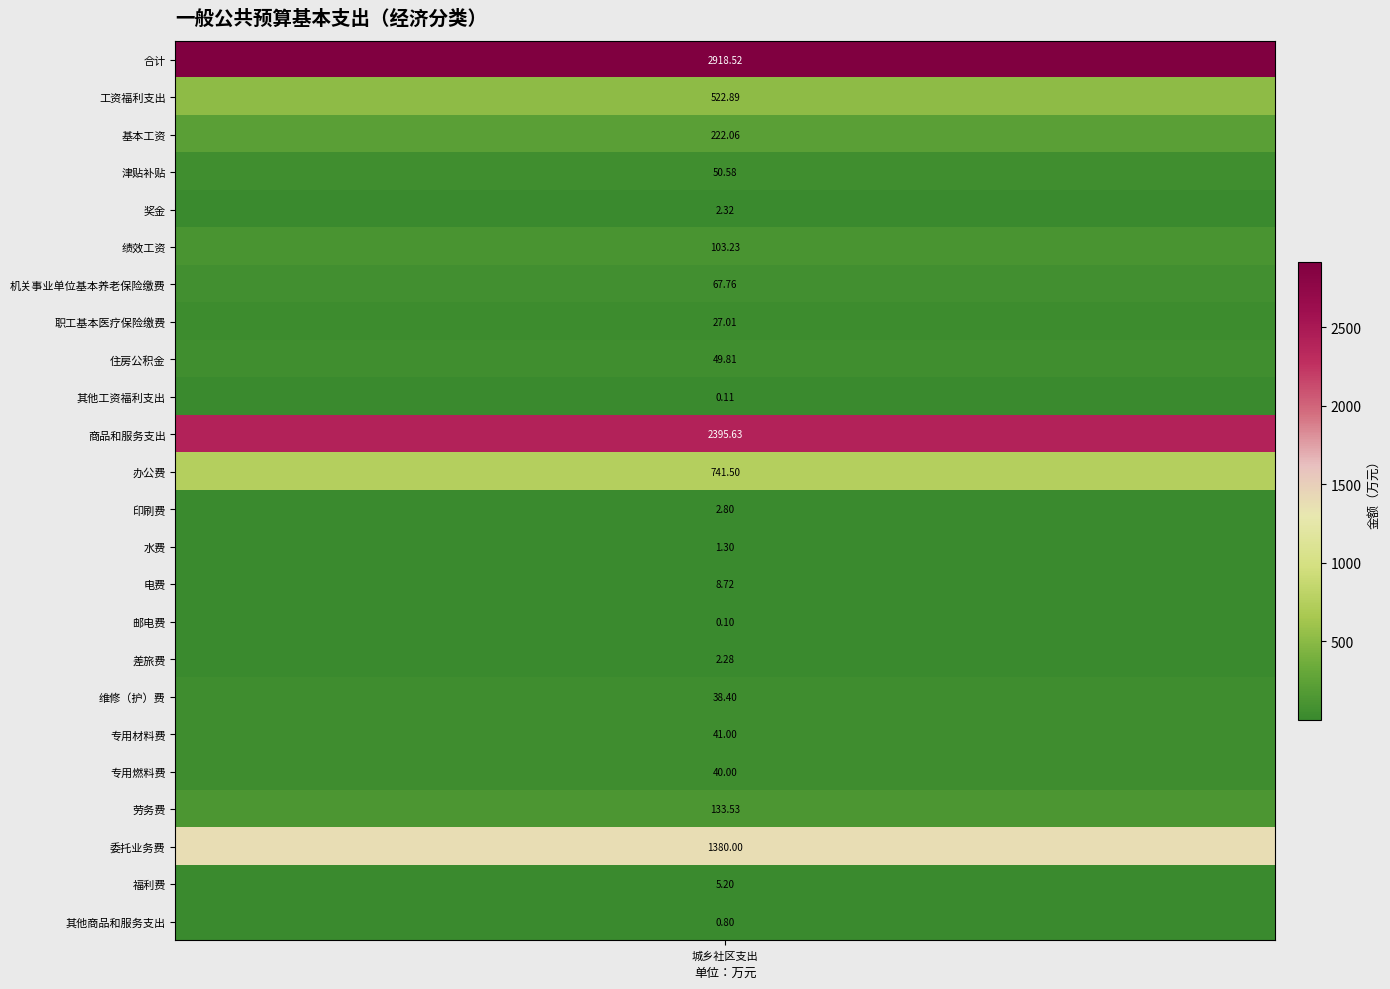

Reading right to left, what are all the values shown in this chart?

0.8	5.2	1380.0	133.5	40.0	41.0	38.4	2.3	0.1	8.7	1.3	2.8	741.5	2395.6	0.1	49.8	27.0	67.8	103.2	2.3	50.6	222.1	522.9	2918.5